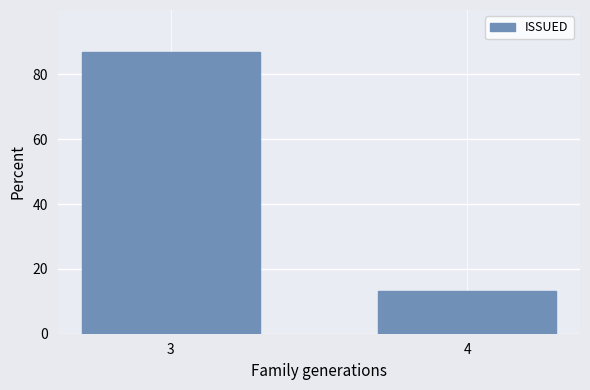

Reading left to right, what are all the values shown in this chart?

3=86.8	4=13.2